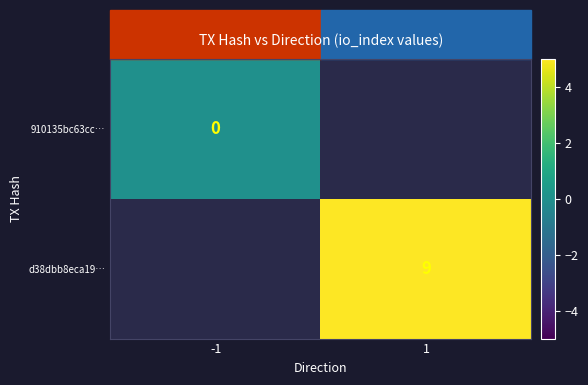

Is the value of 910135bc63cc… at -1 greater than the value of d38dbb8eca19… at 1?

No